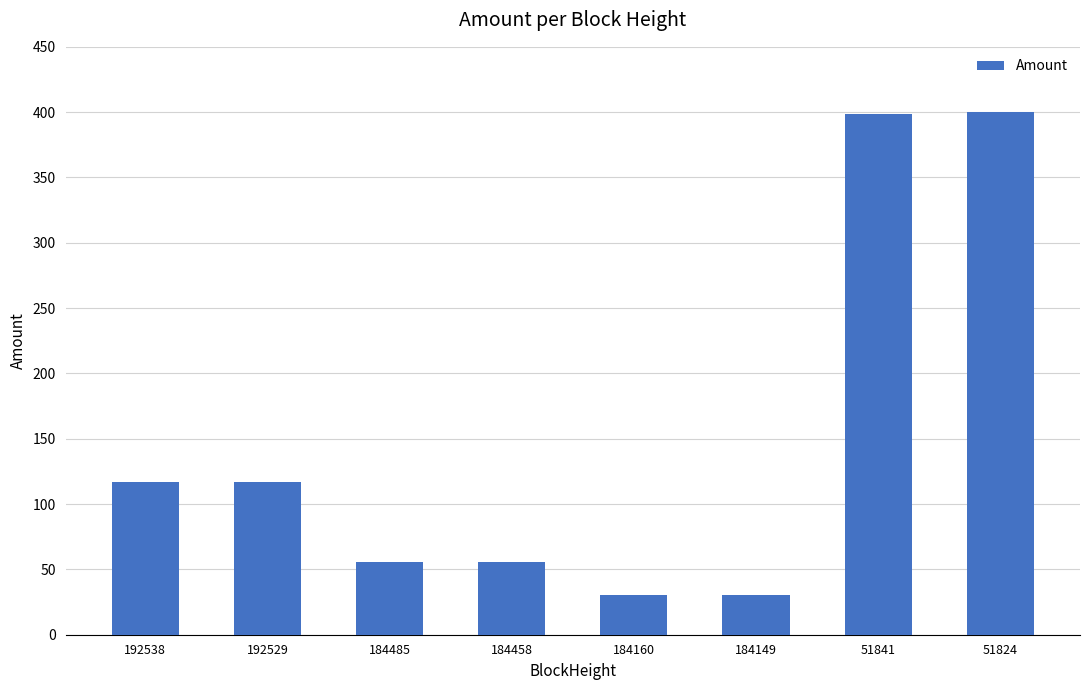

How many bars are there in total?

8